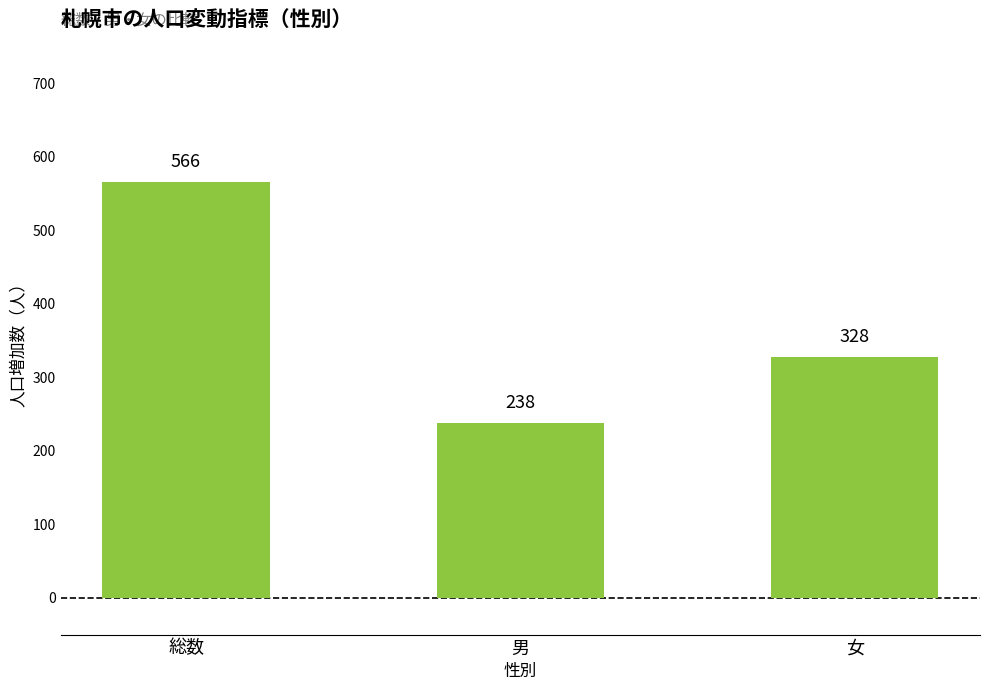

The value at 総数 is 227. True or false?

False